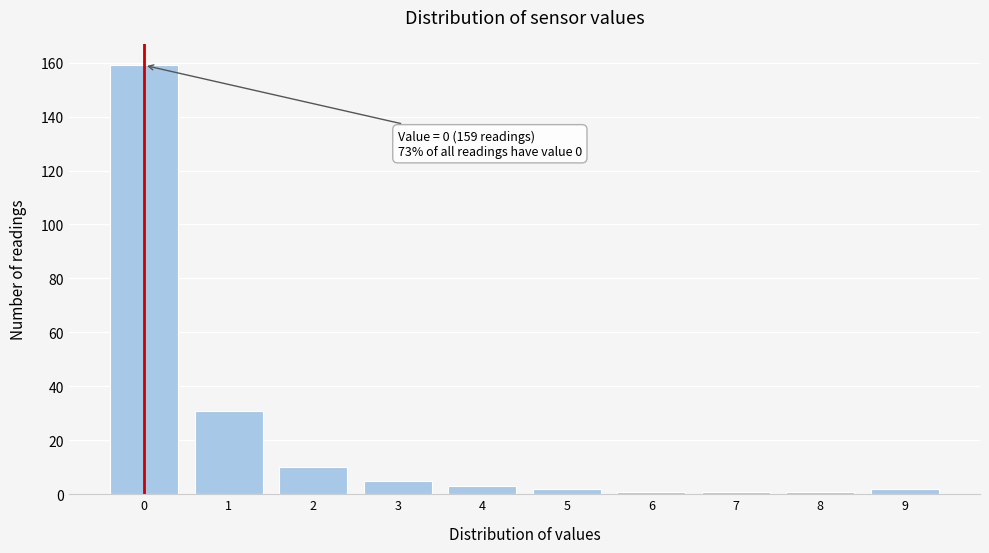

Reading left to right, extract all data points from this chart.

0=159	1=31	2=10	3=5	4=3	5=2	6=1	7=1	8=1	9=2